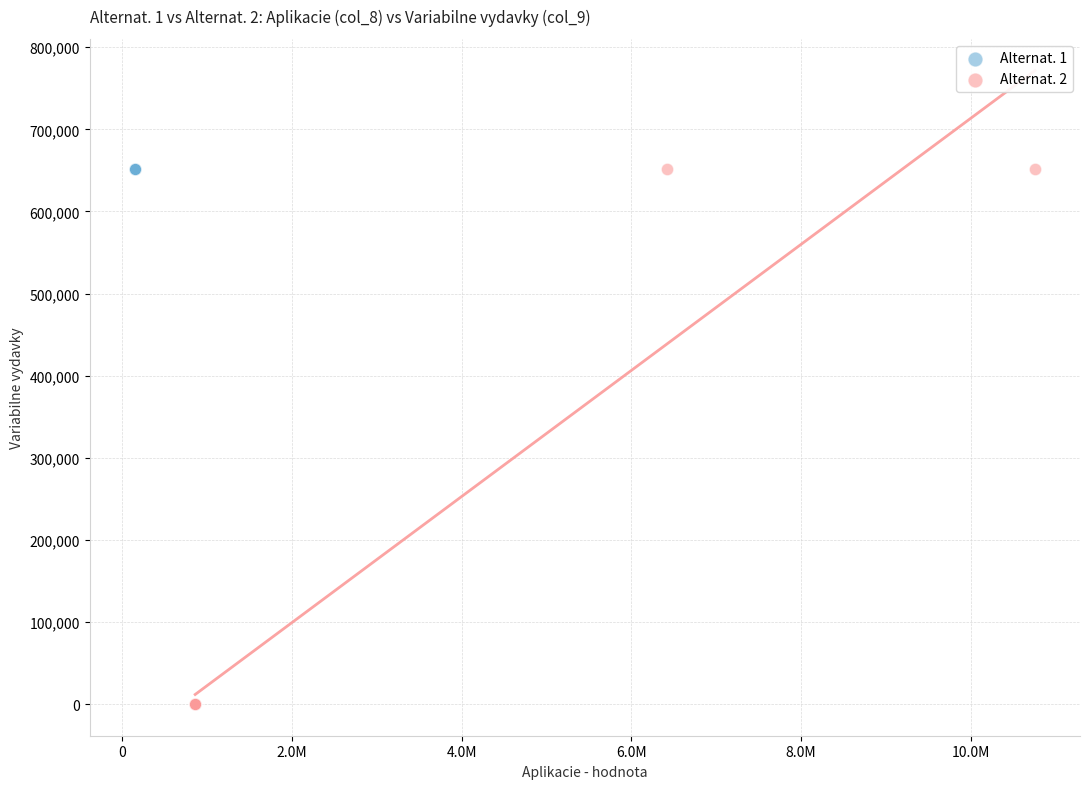

Which series contains the lowest Y value?

Alternat. 2